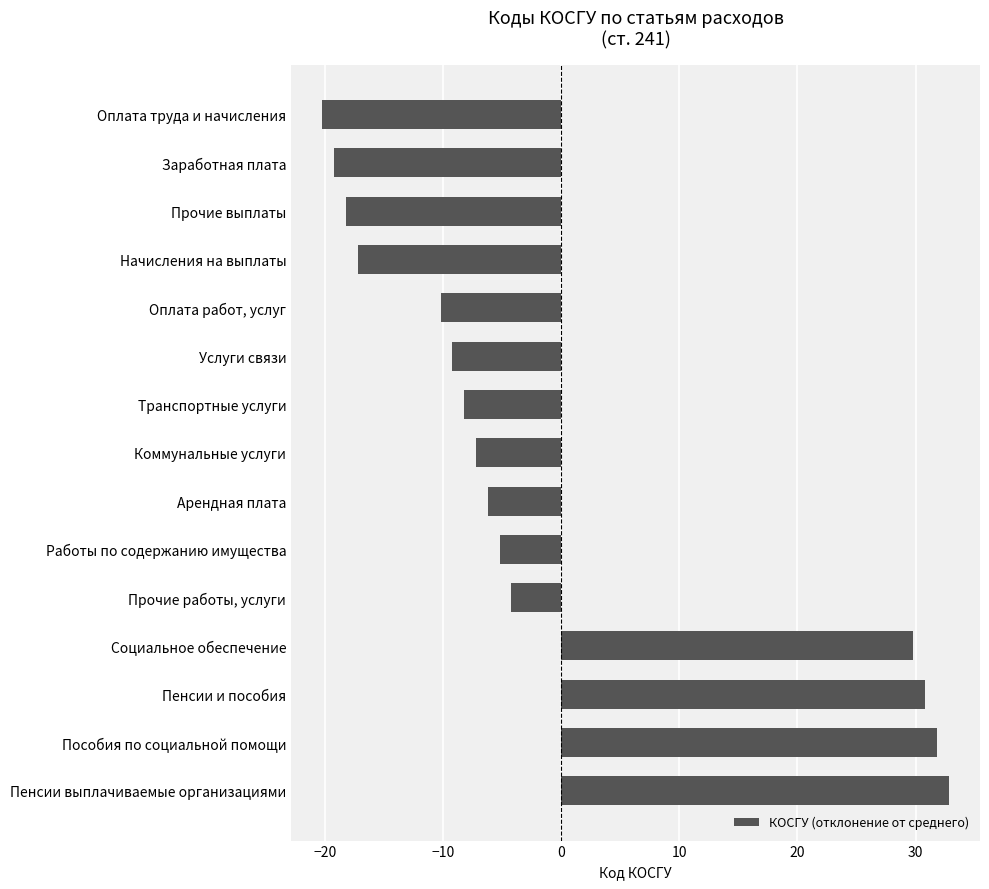

Is it true that the value at Пособия по социальной помощи is 31.8?

True